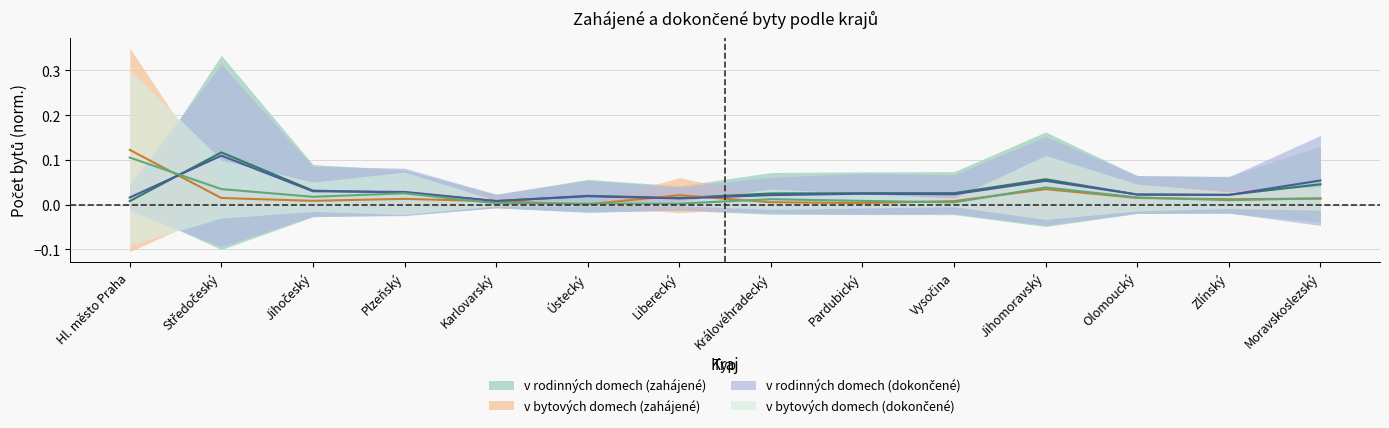

What is the label of the 13th point from the right?

Středočeský